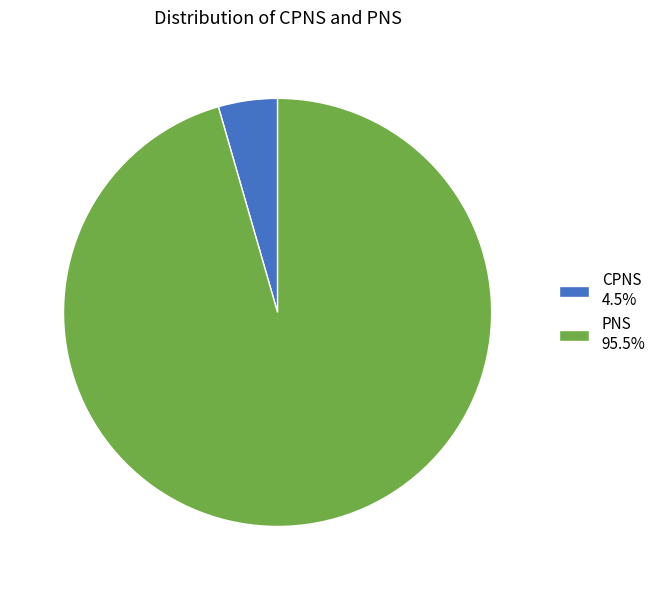

The CPNS slice represents 17% of the pie. True or false?

False